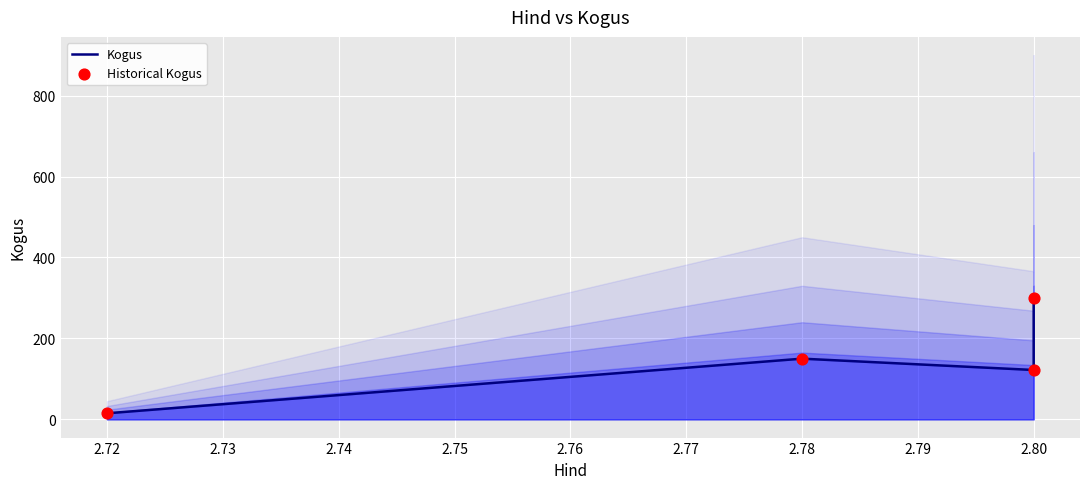

Which series reaches the maximum Y coordinate?

Kogus